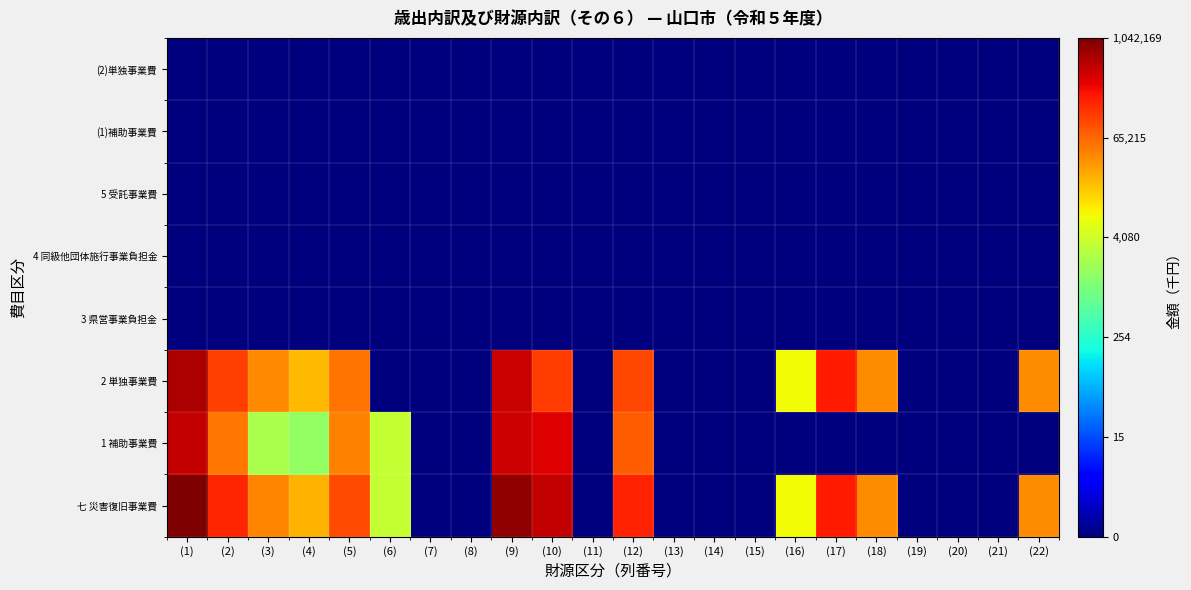

What is the difference between the highest and lowest values at (16)?

3.9